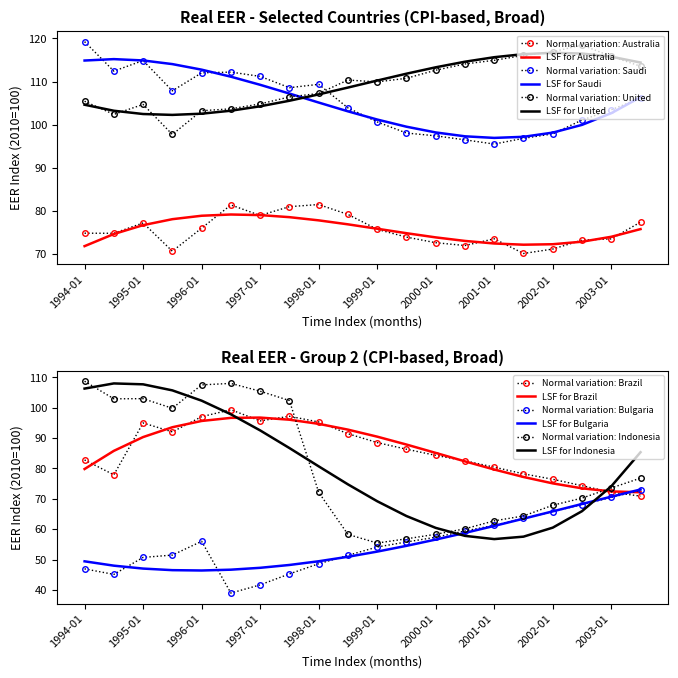

True or false: United States (RBUS) has a value of 34.7 at 2003-01.

False